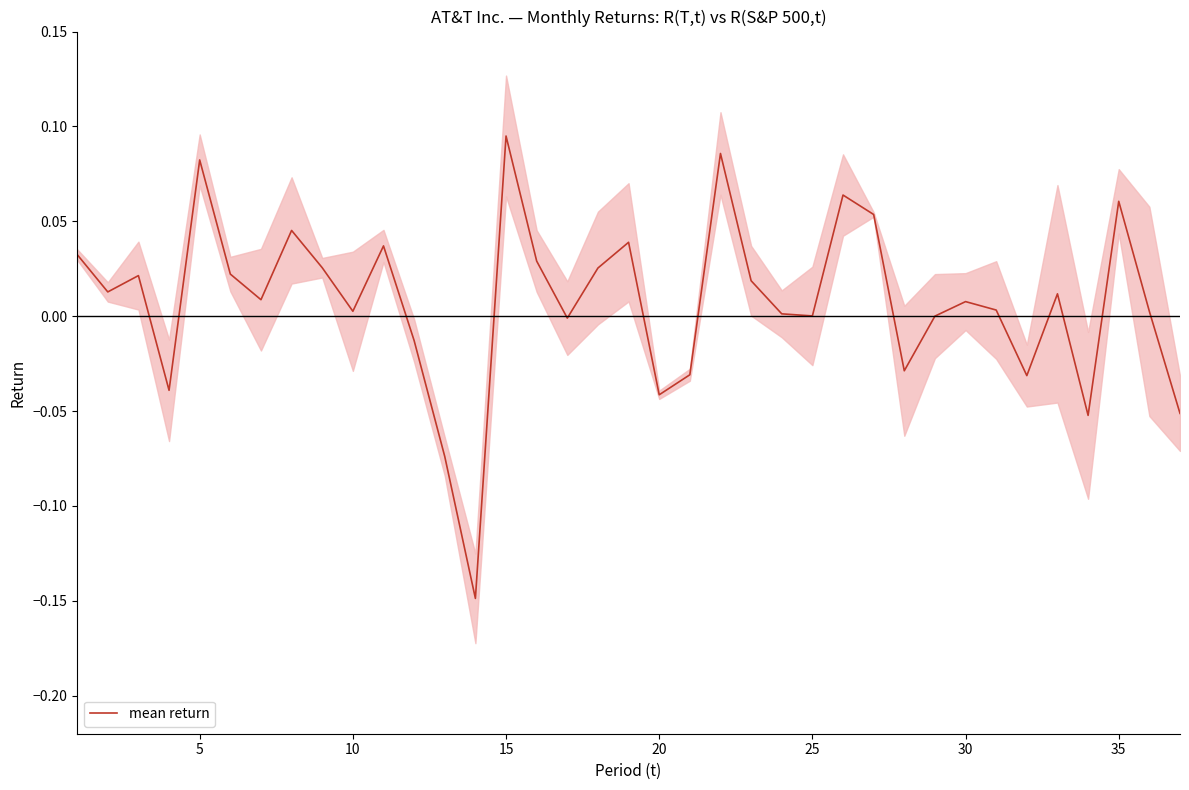

Is it true that mean return equals 0.2 at 15?

False